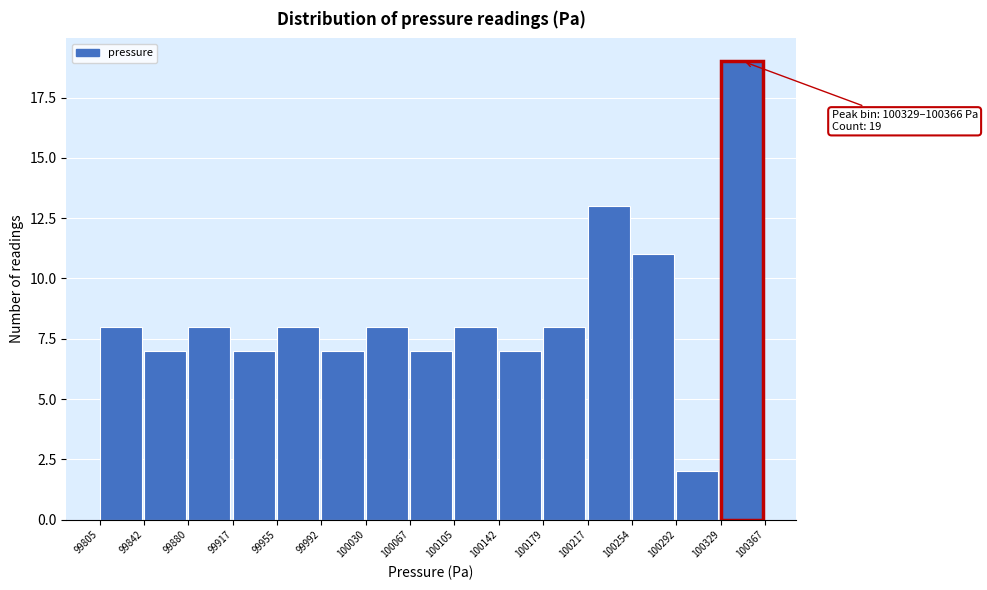

Over which range of the x-axis is the bar tallest?

100329 to 100367